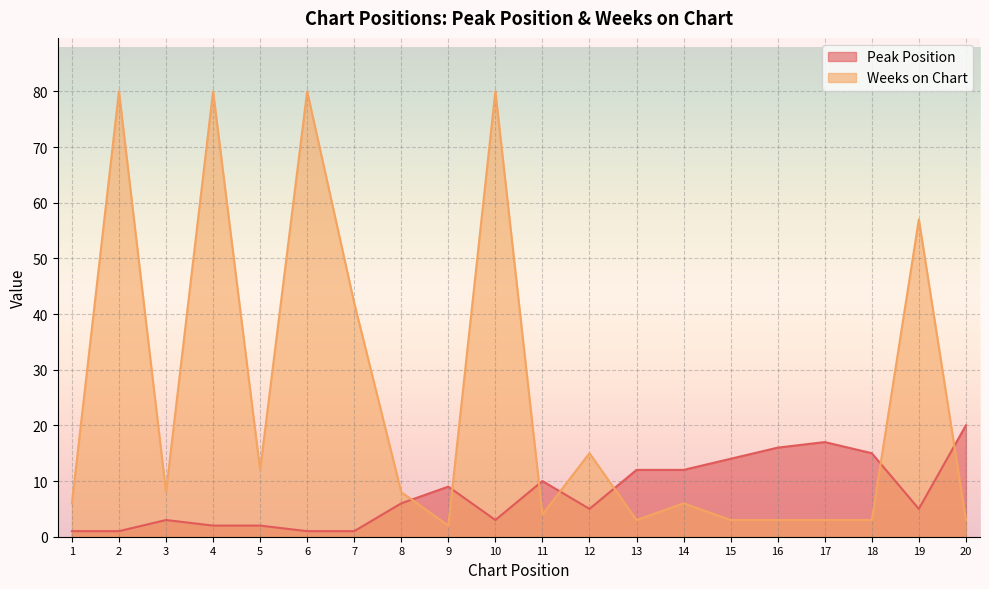

What is the maximum value shown in the chart?

80